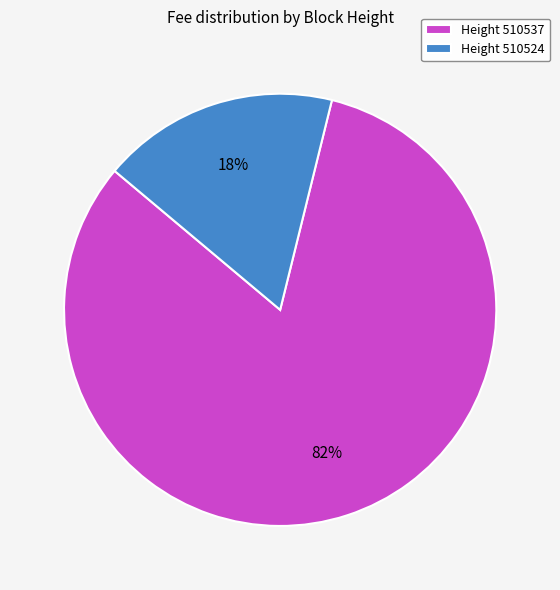

What is the largest slice in the pie chart?

Height 510537